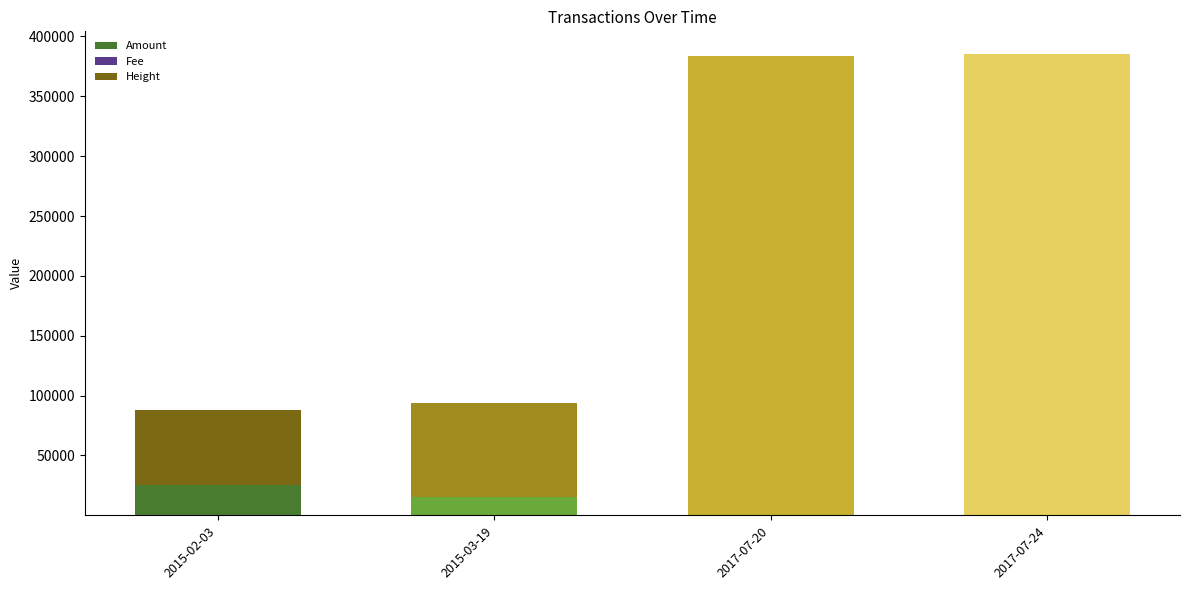

The value of Amount at 2017-07-24 is 0. True or false?

True